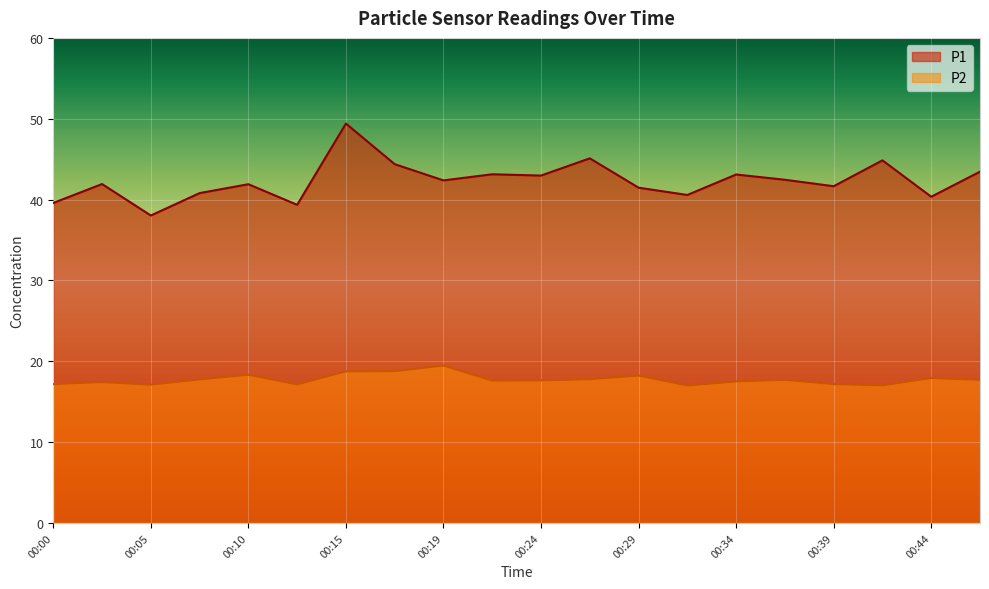

What is the total value across all series at 00:10?

60.2